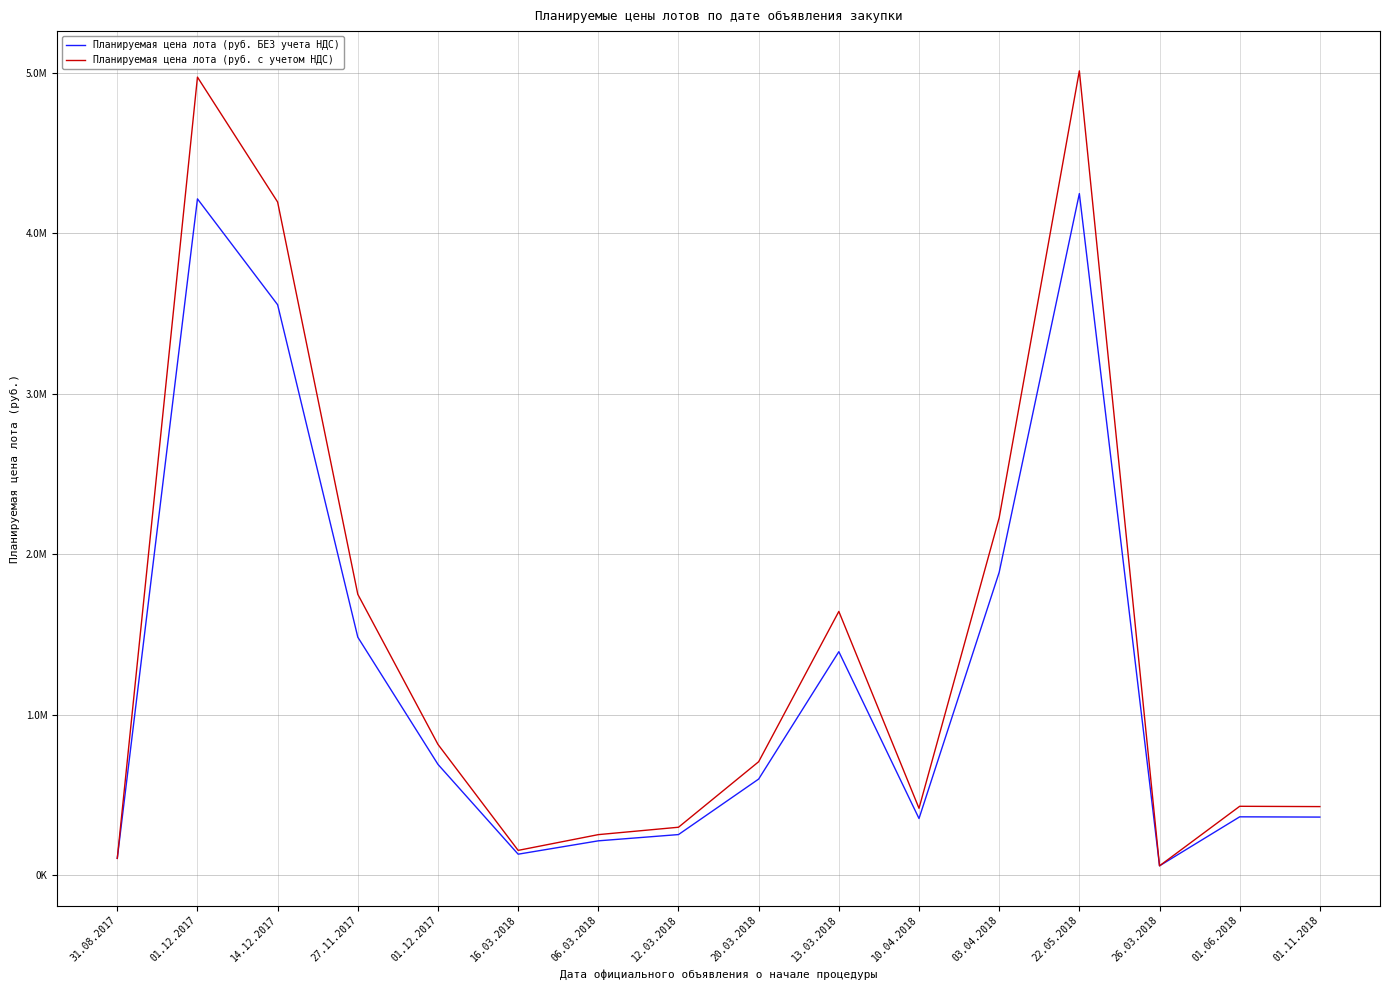

Is this an area chart (filled region under the line)?

No